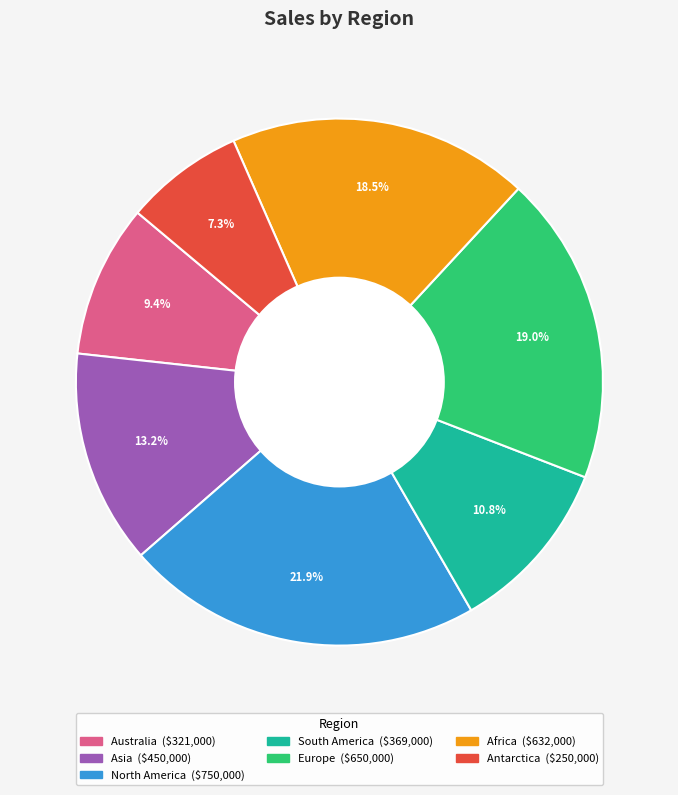

Is it true that Asia is 4% of the pie?

False